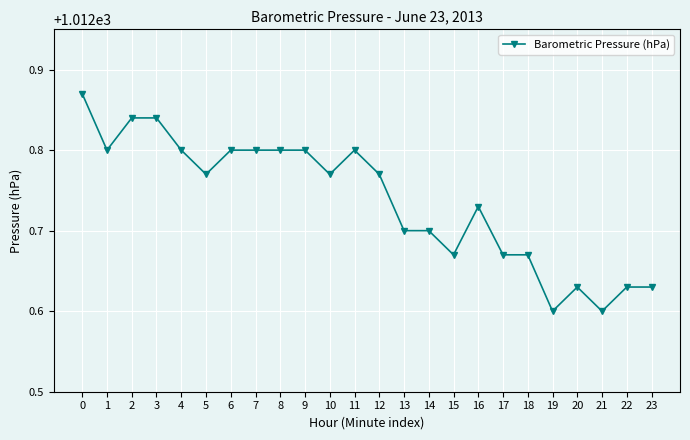

How many series are shown in this chart?

1